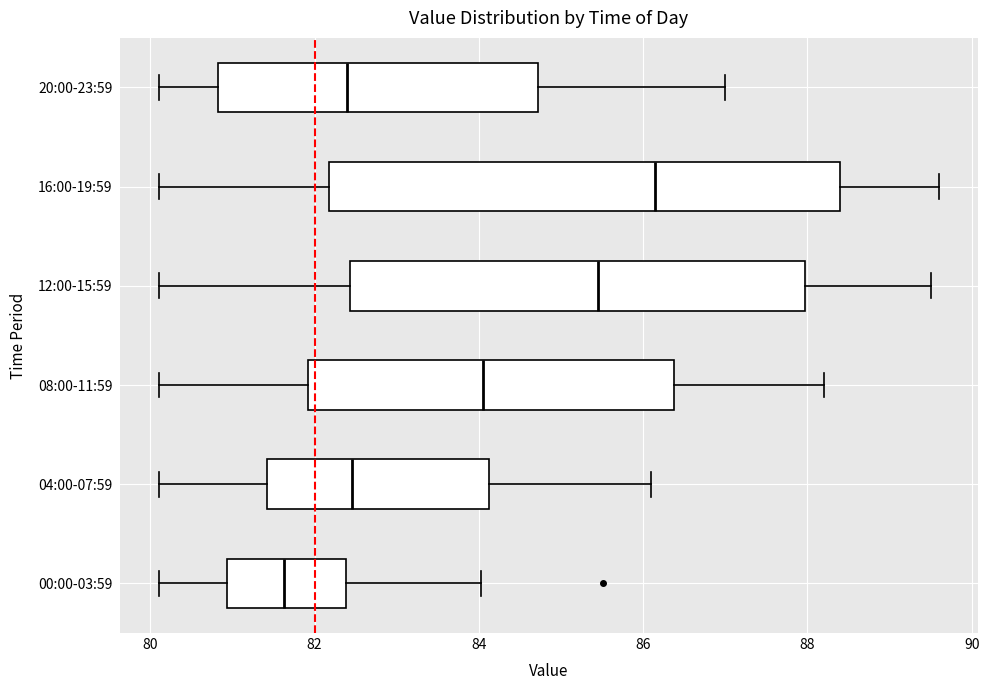

Which box's median line is the furthest to the left?

00:00-03:59